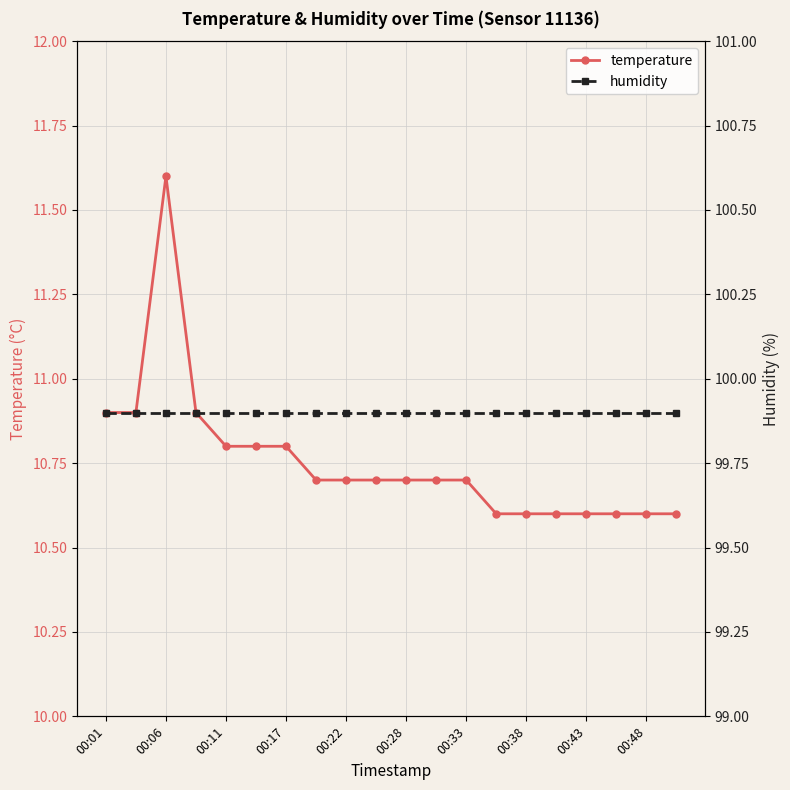

True or false: temperature and humidity intersect in this chart.

False